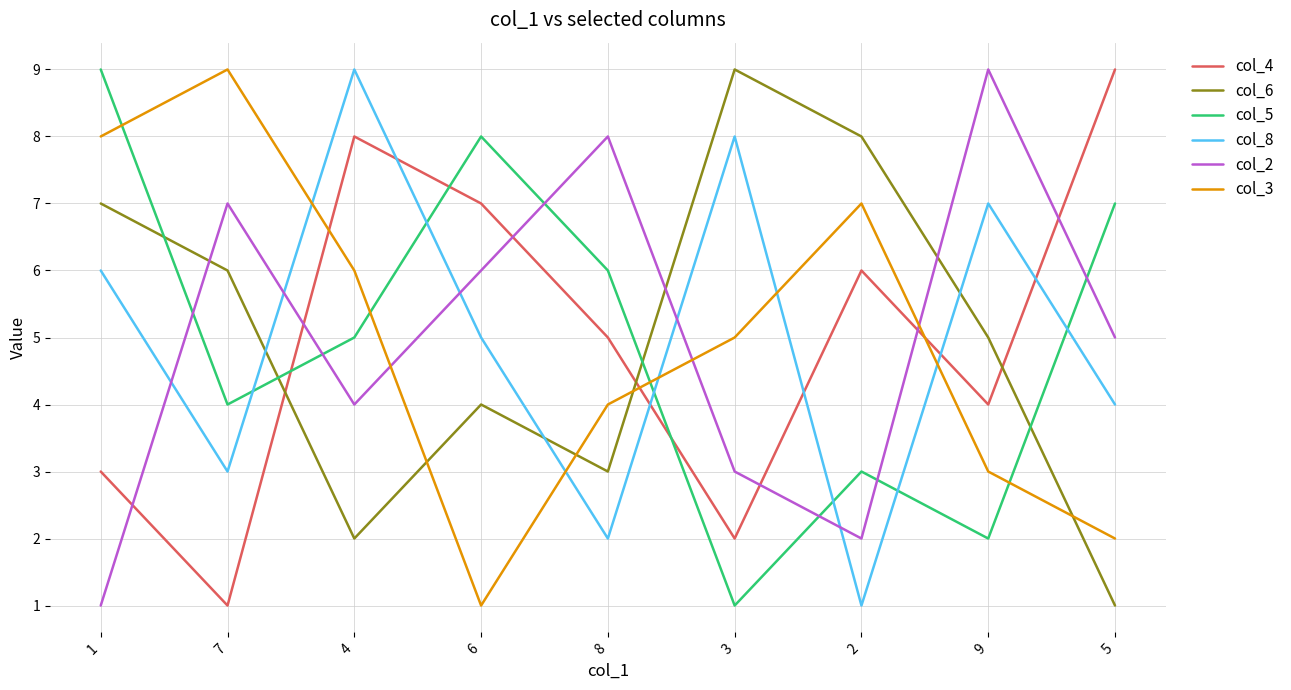

After their last crossing, which series has the higher values: col_5 or col_4?

col_4